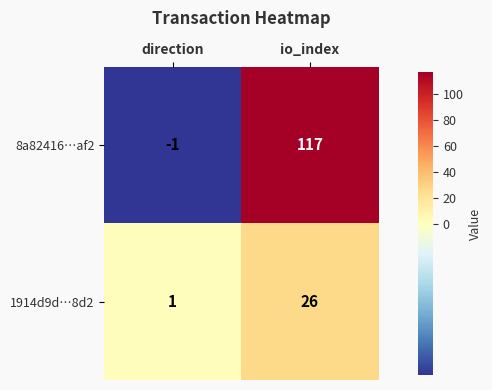

At which label is 8a82416…af2 closest to 58?

direction